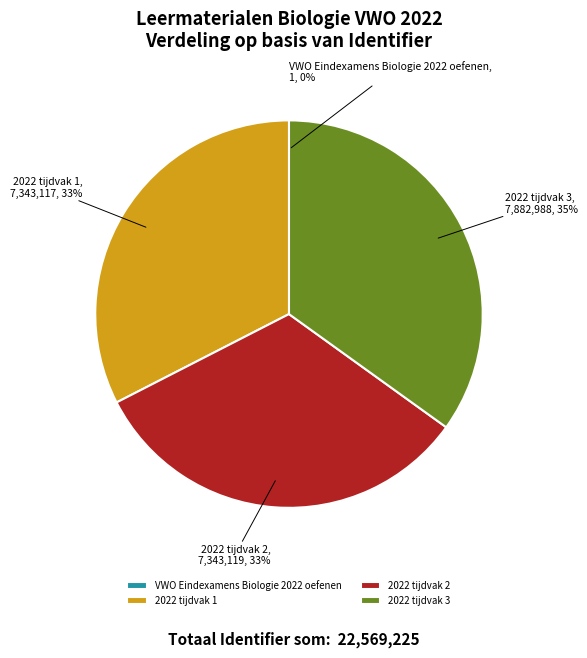

Is the sum of 2022 tijdvak 1 and 2022 tijdvak 3 greater than half?

Yes